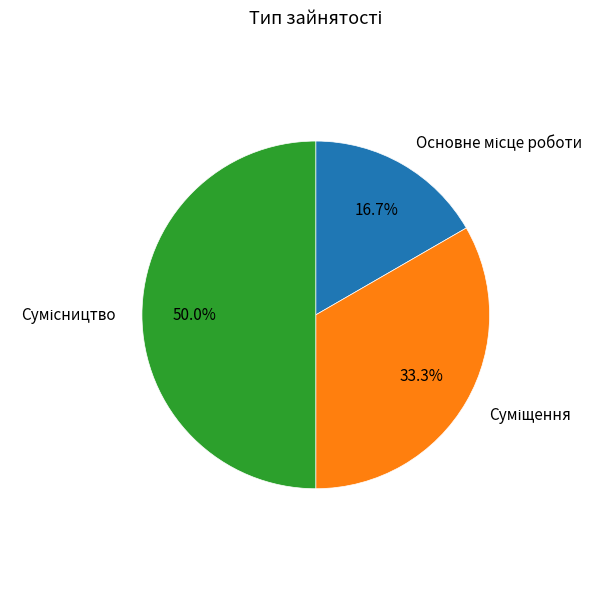

How many slices are in this pie chart?

3